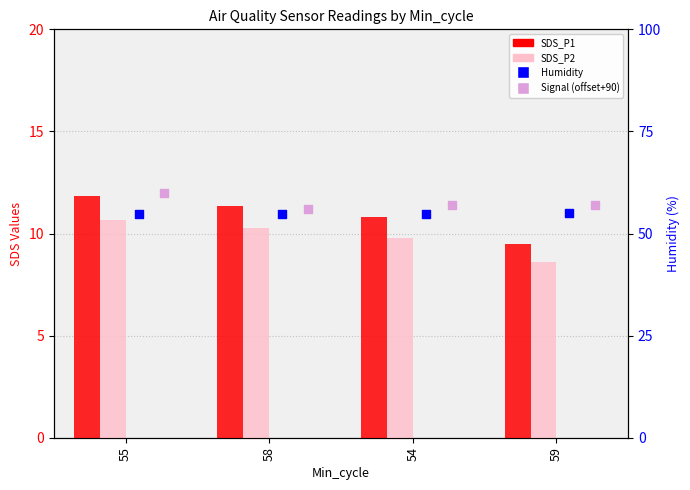

What is the total value across all series at 55?

137.2